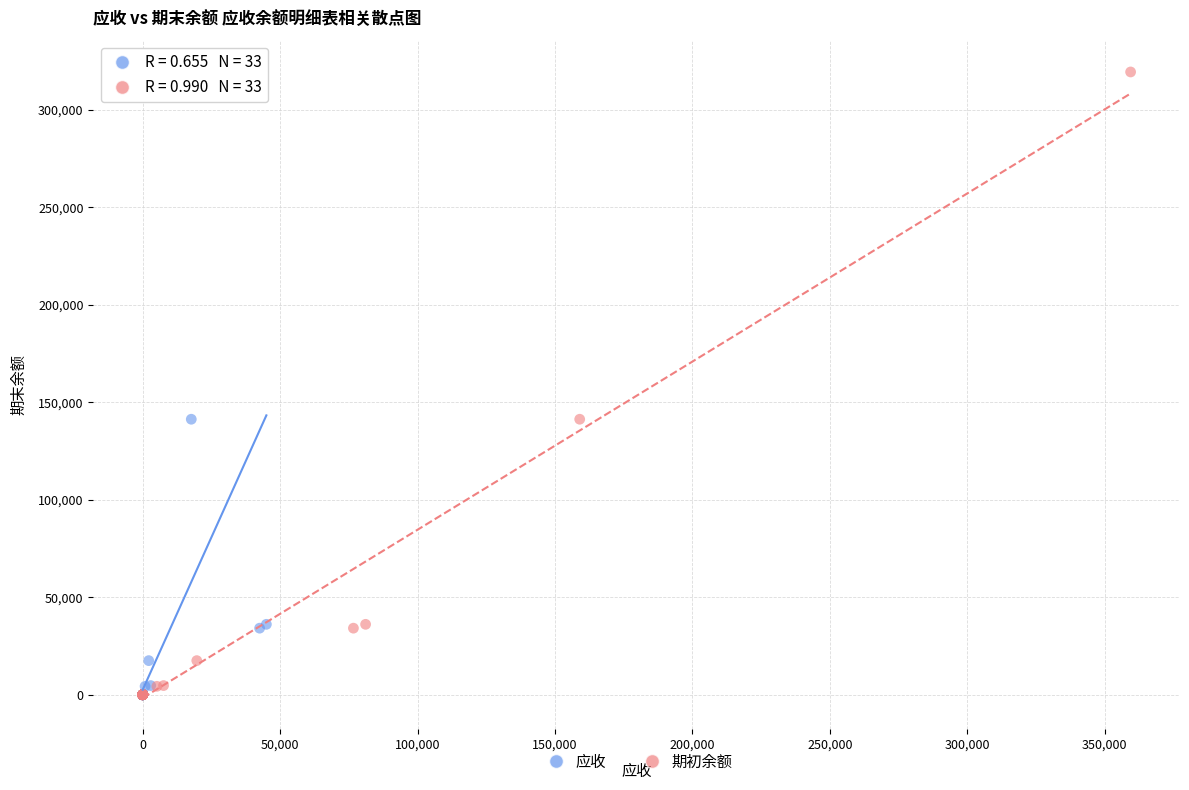

What are all the series names shown in the legend?

应收, 期初余额